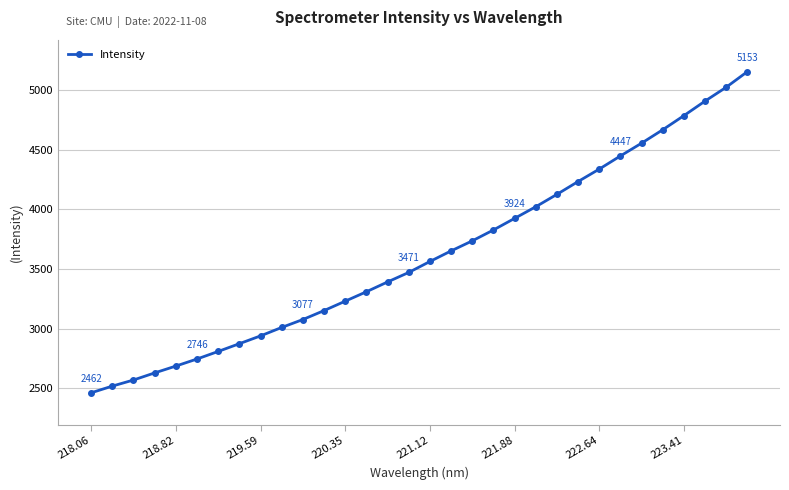

What is the maximum value shown in the chart?

5152.7